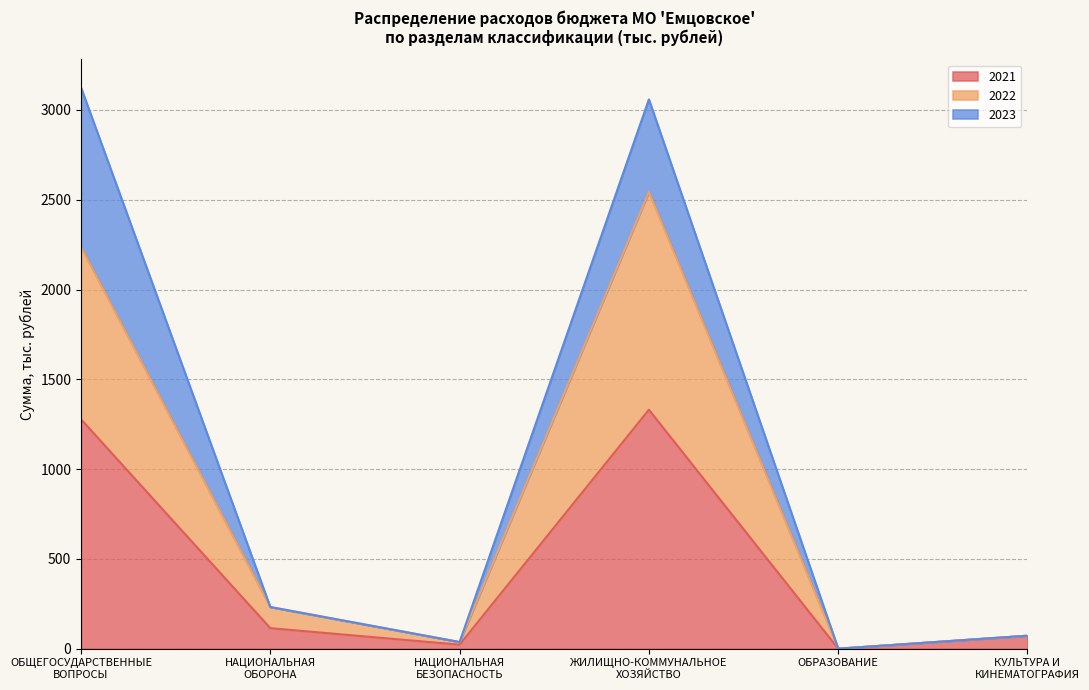

Reading left to right, transcribe the values for 2021.

1277.6	114.2	22.2	1330.7	0.0	72.2